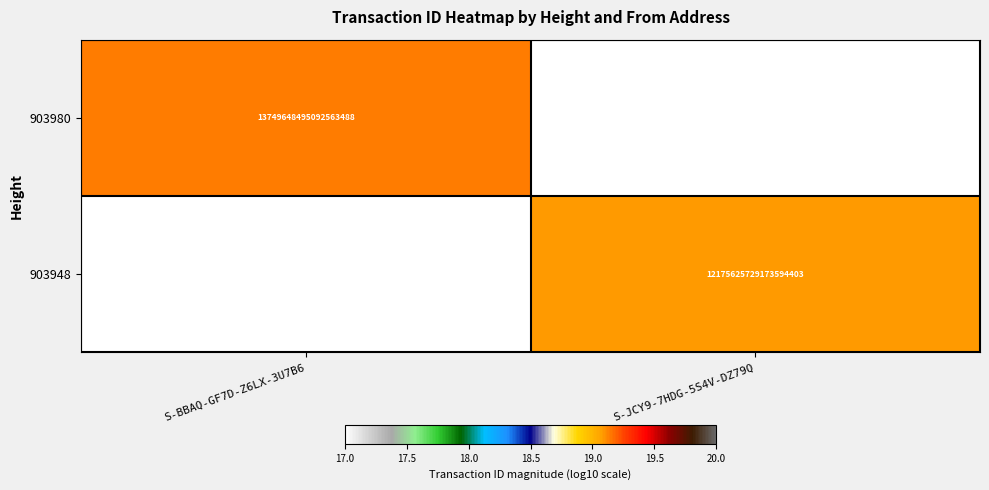

Which category has the lowest value in the 903980 series?

S-BBAQ-GF7D-Z6LX-3U7B6